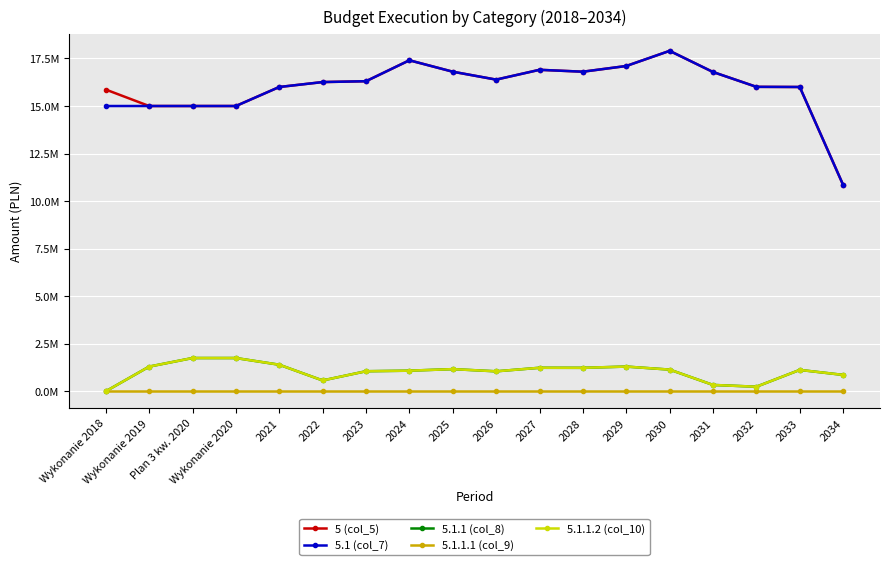

Is this an area chart (filled region under the line)?

No